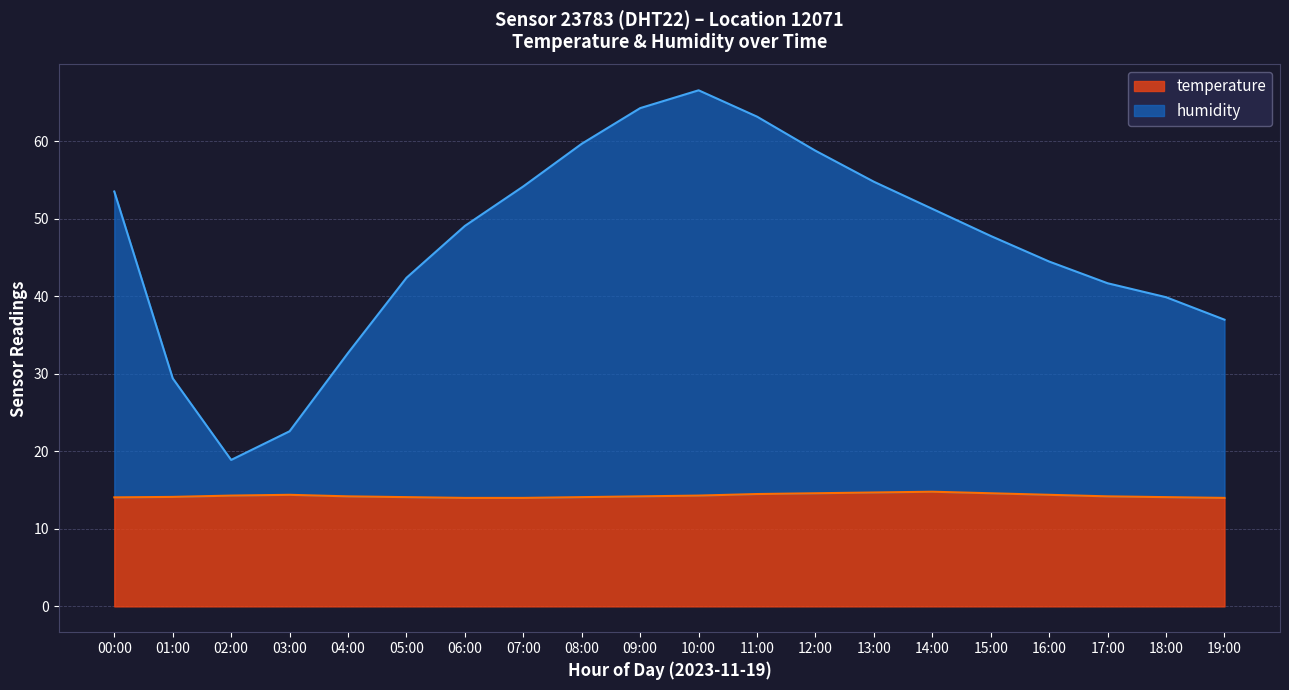

True or false: humidity and temperature intersect in this chart.

False